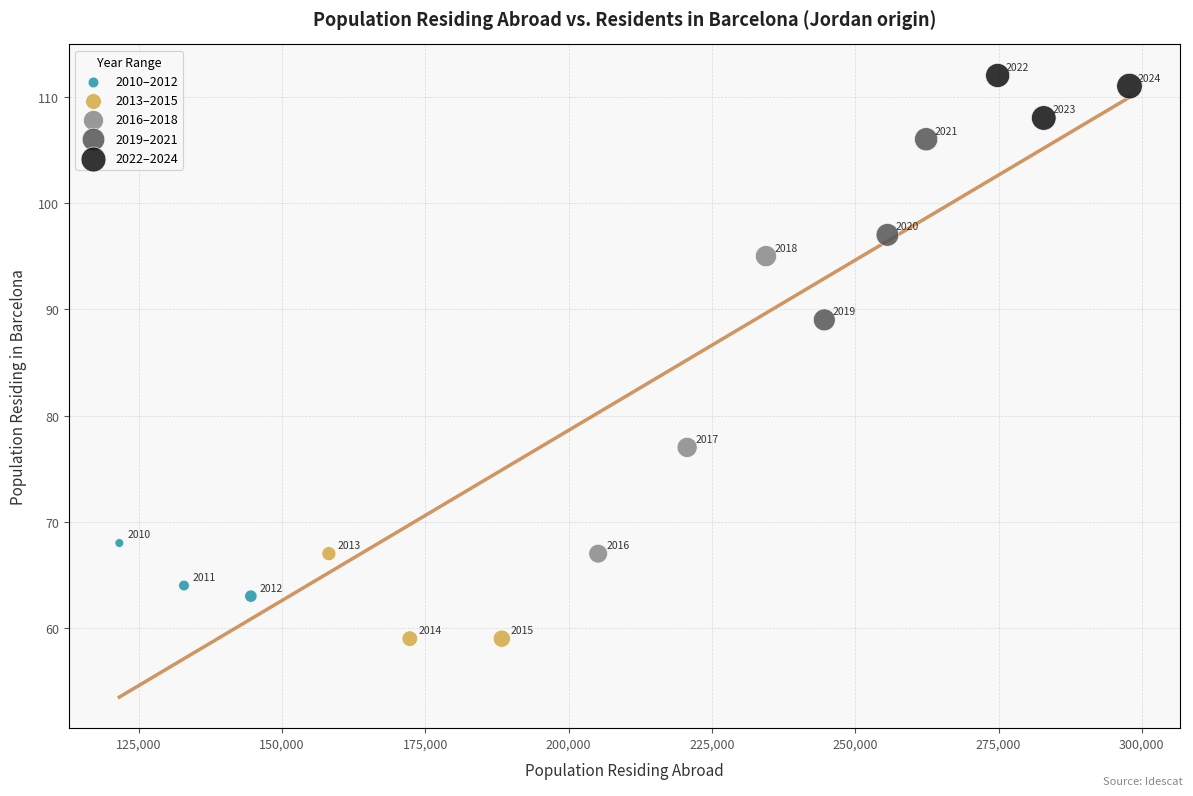

Which series has the largest Y range (max minus min)?

2016–2018